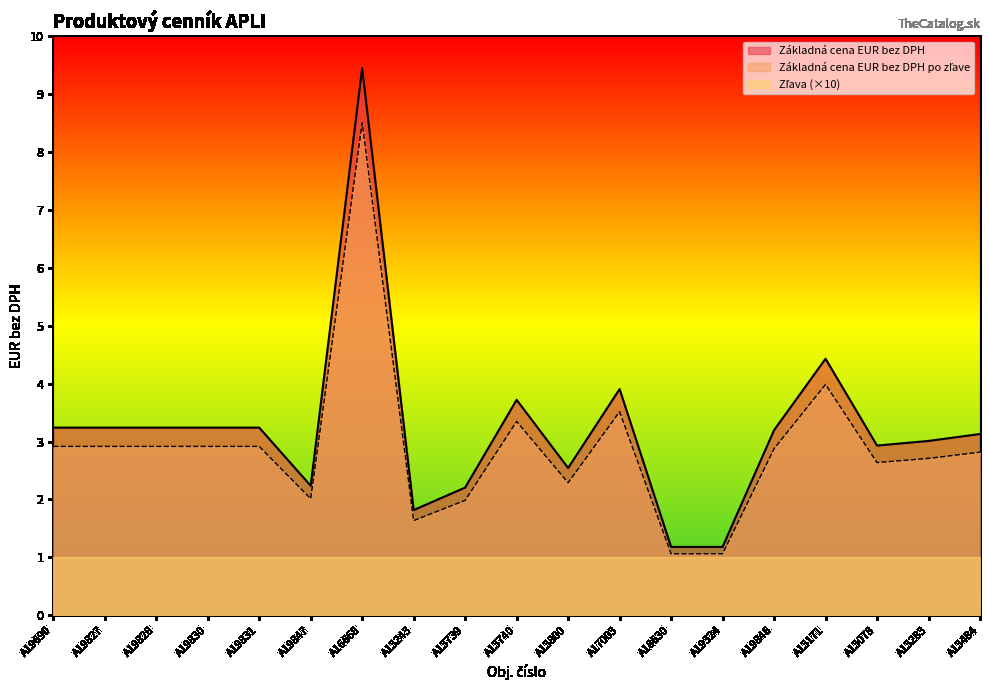

True or false: Základná cena EUR bez DPH and Základná cena EUR bez DPH po zľave intersect in this chart.

False